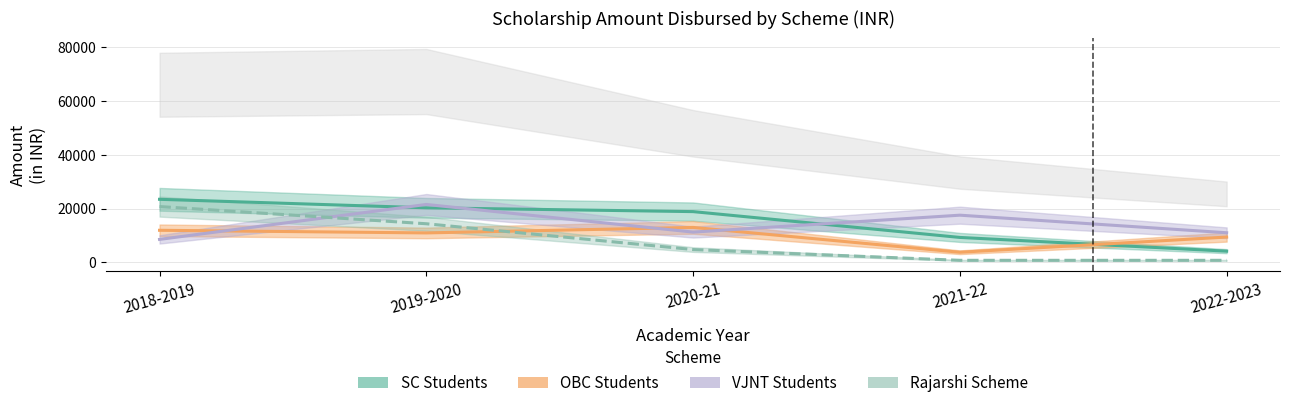

At how many categories does at least one series exceed 11735?

4